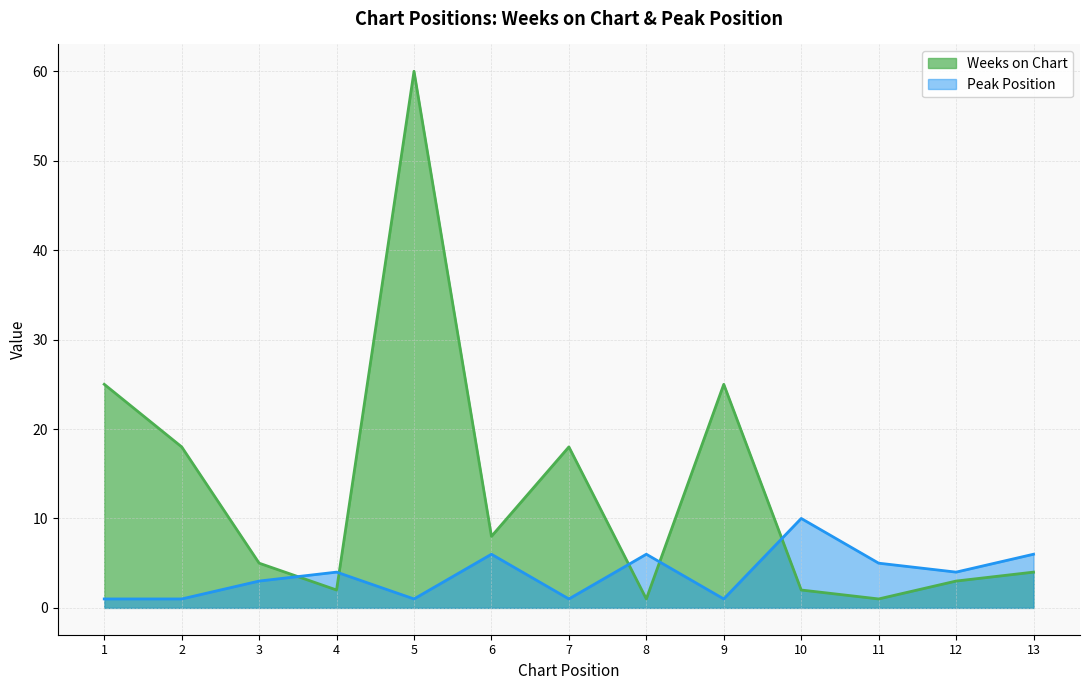

At which label is Peak Position closest to 5?

11